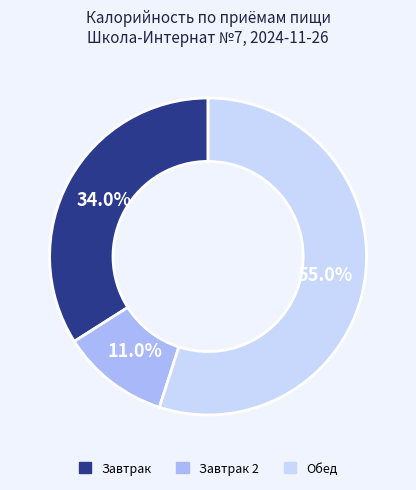

Is there a majority slice in this chart?

Yes